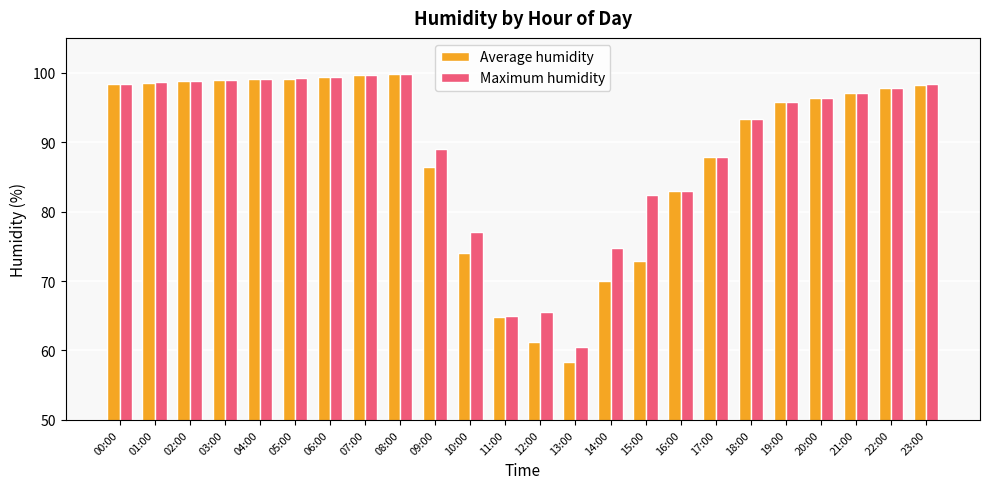

True or false: Maximum humidity has a value of 87.9 at 17:00.

True